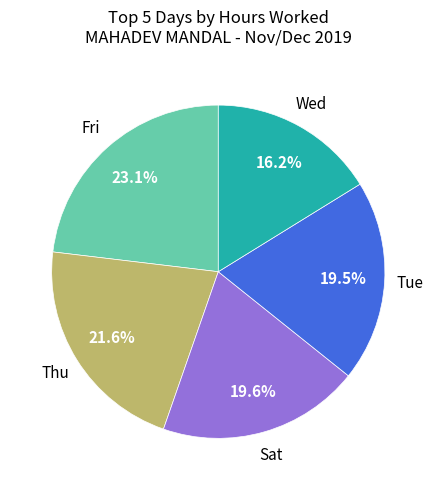

Does any single category account for the majority?

No